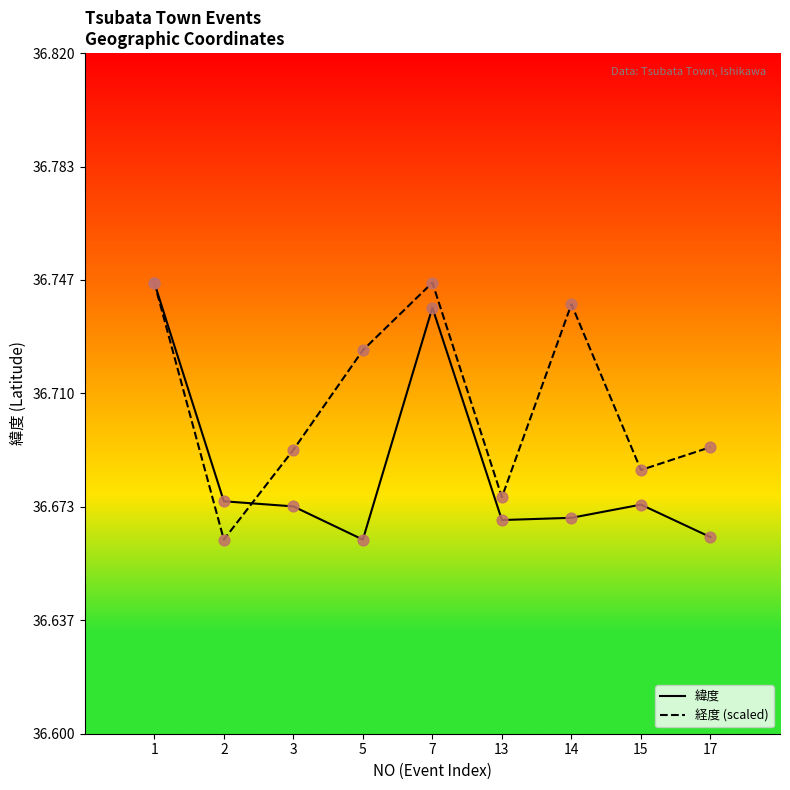

What is the total value across all series at 2?

73.3